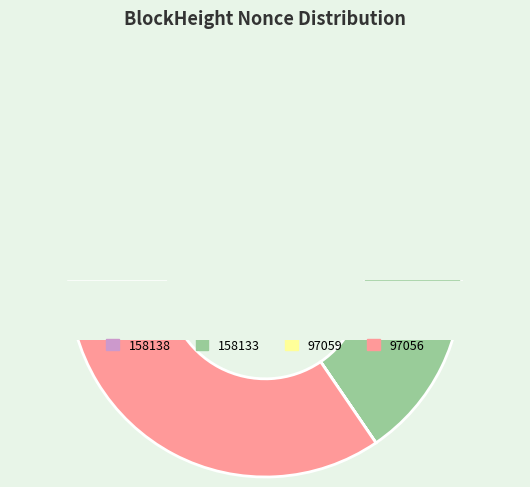

Which category accounts for the majority?

158133